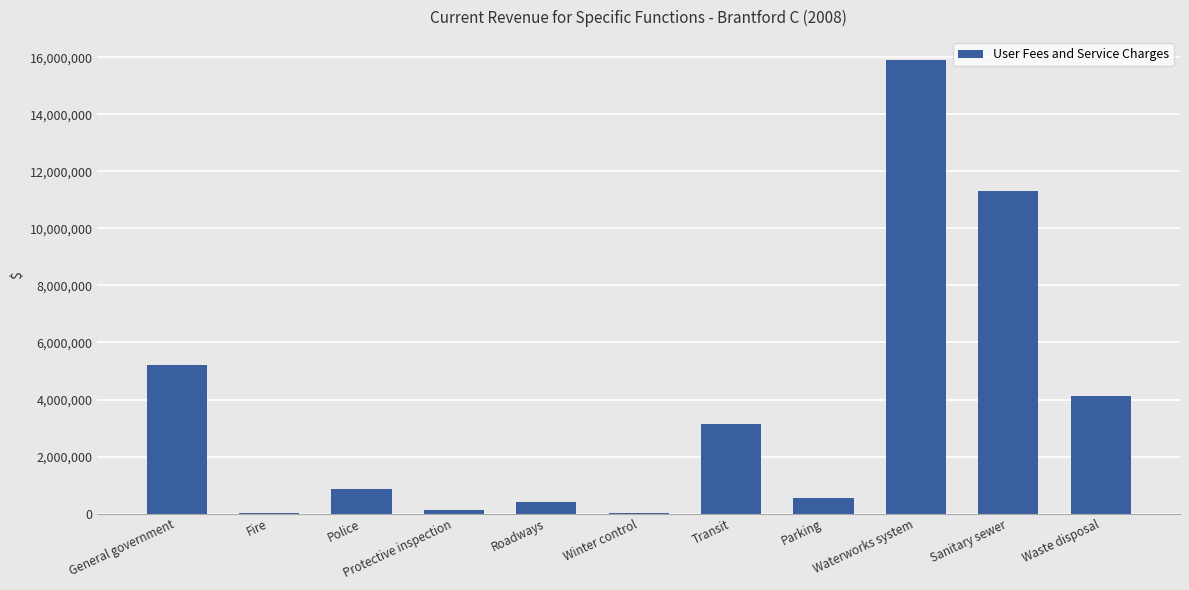

What is the change in value from Transit to Waste disposal?

+975652